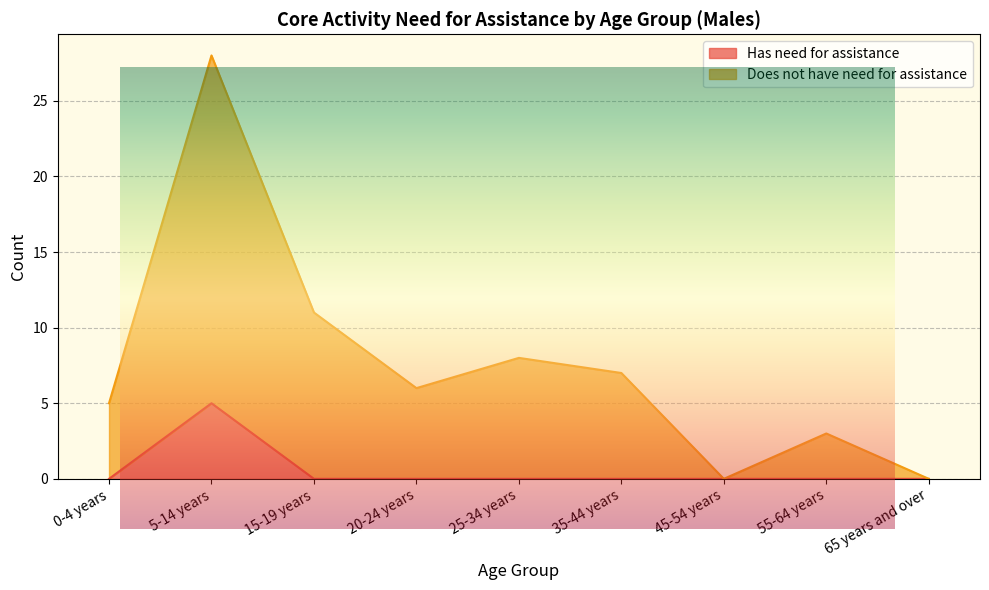

What is the total value across all series at 5-14 years?

33